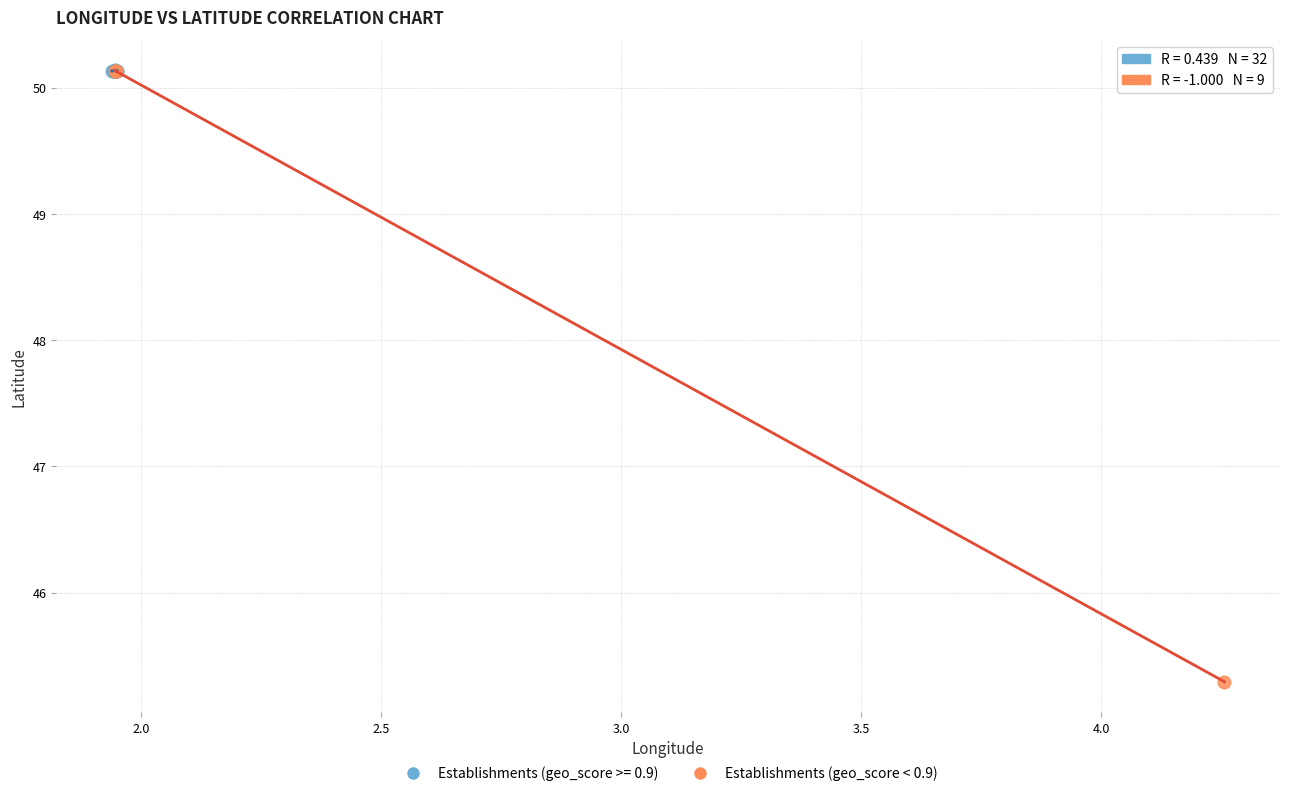

Which series has the widest spread of Y values?

Establishments (geo_score < 0.9)